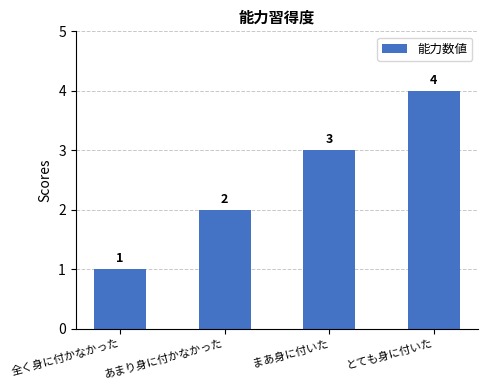

Does the chart contain stacked bars?

No